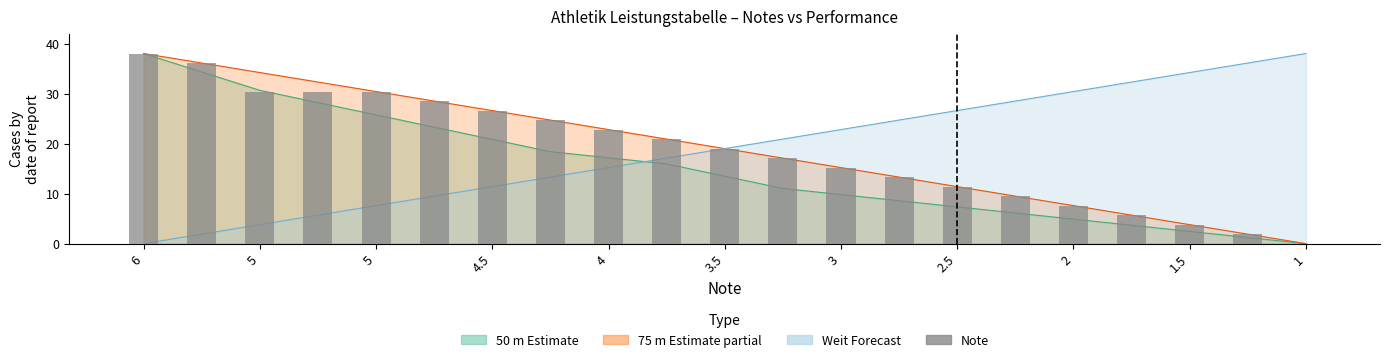

The chart shows a value of 3.3 at 17. True or false?

False